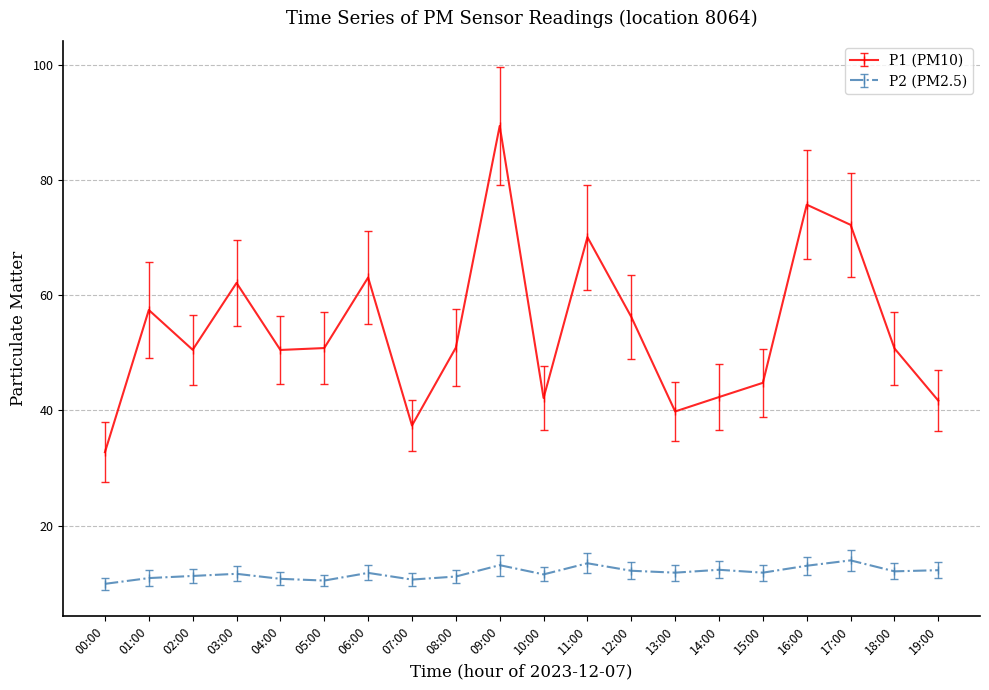

At which category does P1 (PM10) reach its first local peak?

01:00